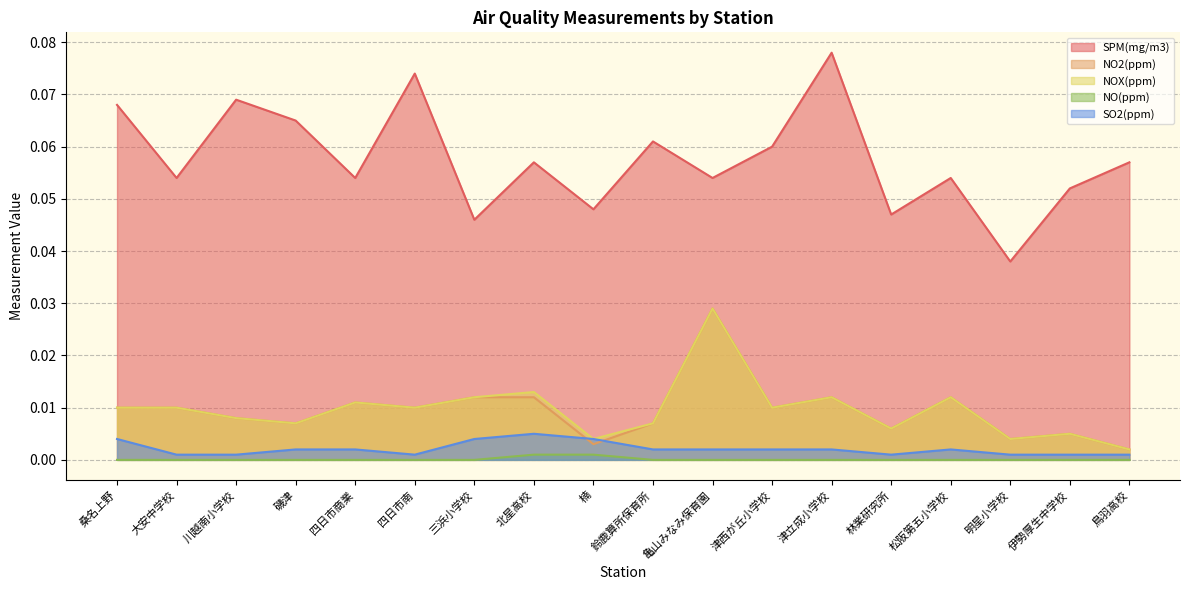

How many SPM(mg/m3) values are between 0 and 1?

18